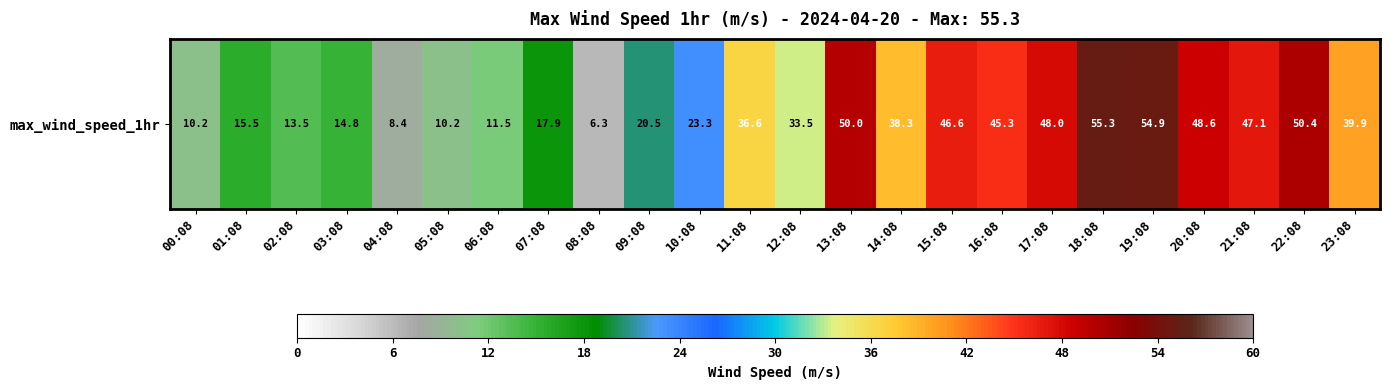

Rank the categories by value from lowest to highest.

08:08, 04:08, 00:08, 05:08, 06:08, 02:08, 03:08, 01:08, 07:08, 09:08, 10:08, 12:08, 11:08, 14:08, 23:08, 16:08, 15:08, 21:08, 17:08, 20:08, 13:08, 22:08, 19:08, 18:08